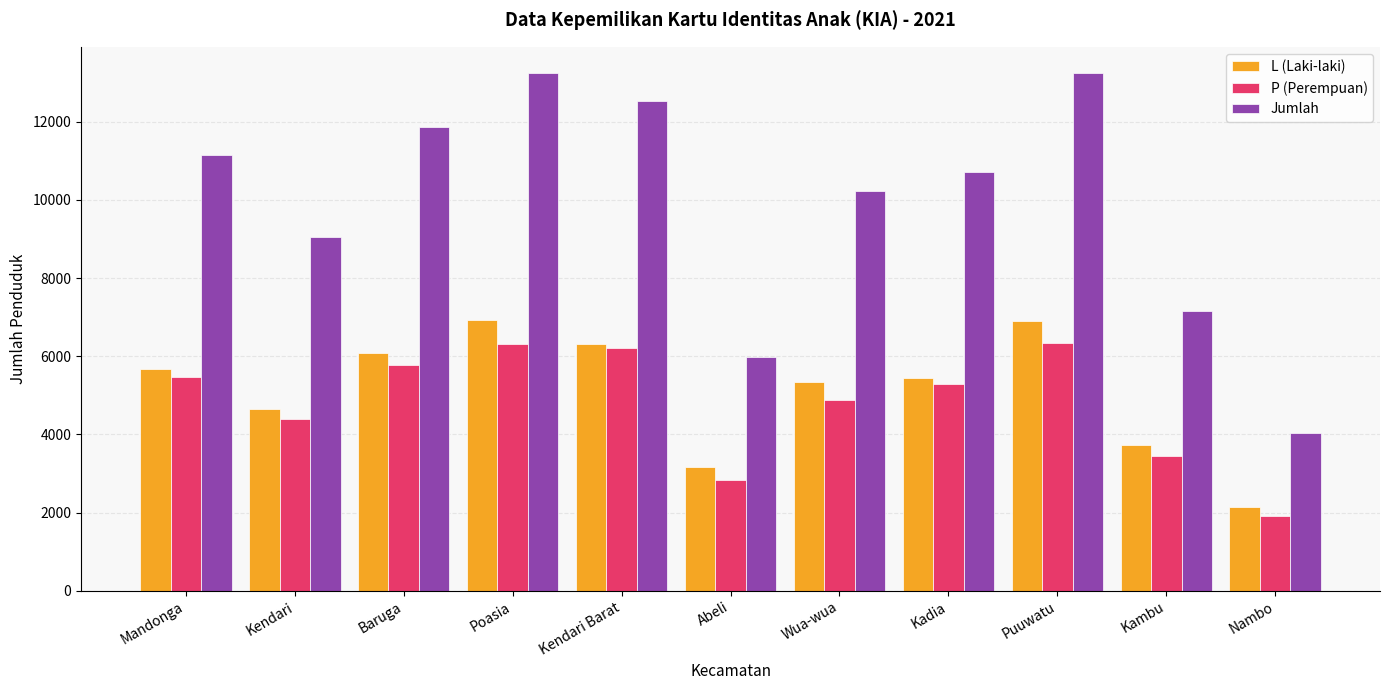

What is the smallest value displayed?

1907